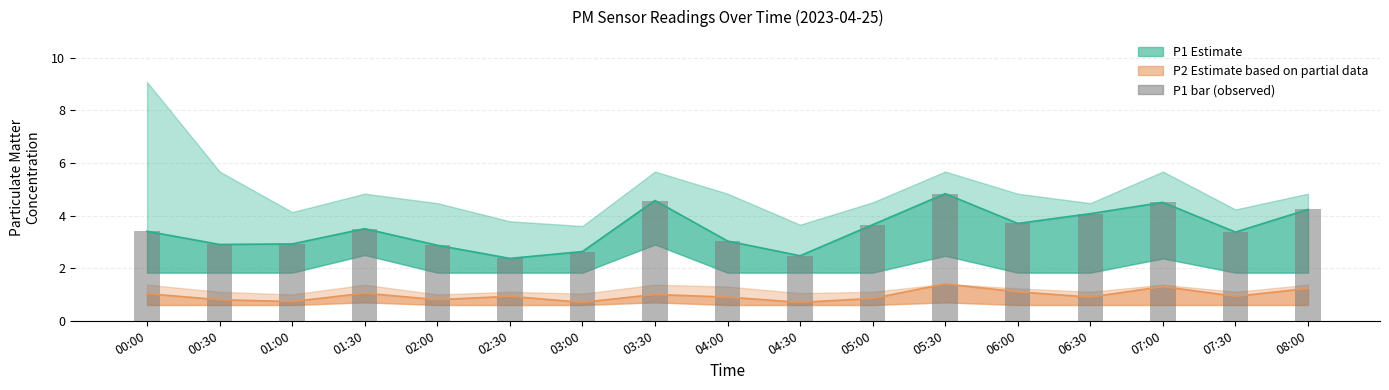

What is the highest value of the P2 (Estimate based on partial data) series?

1.4